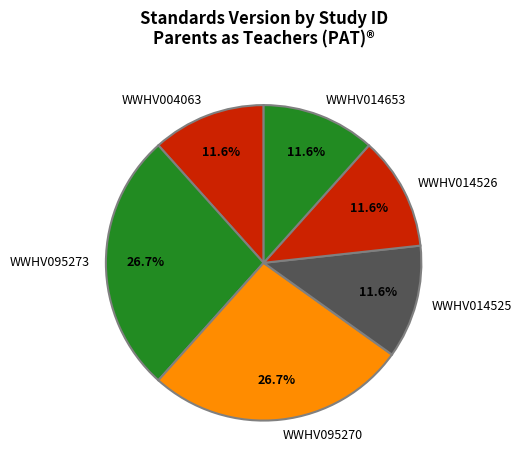

Do WWHV095273 and WWHV004063 together represent more than half of the pie?

No